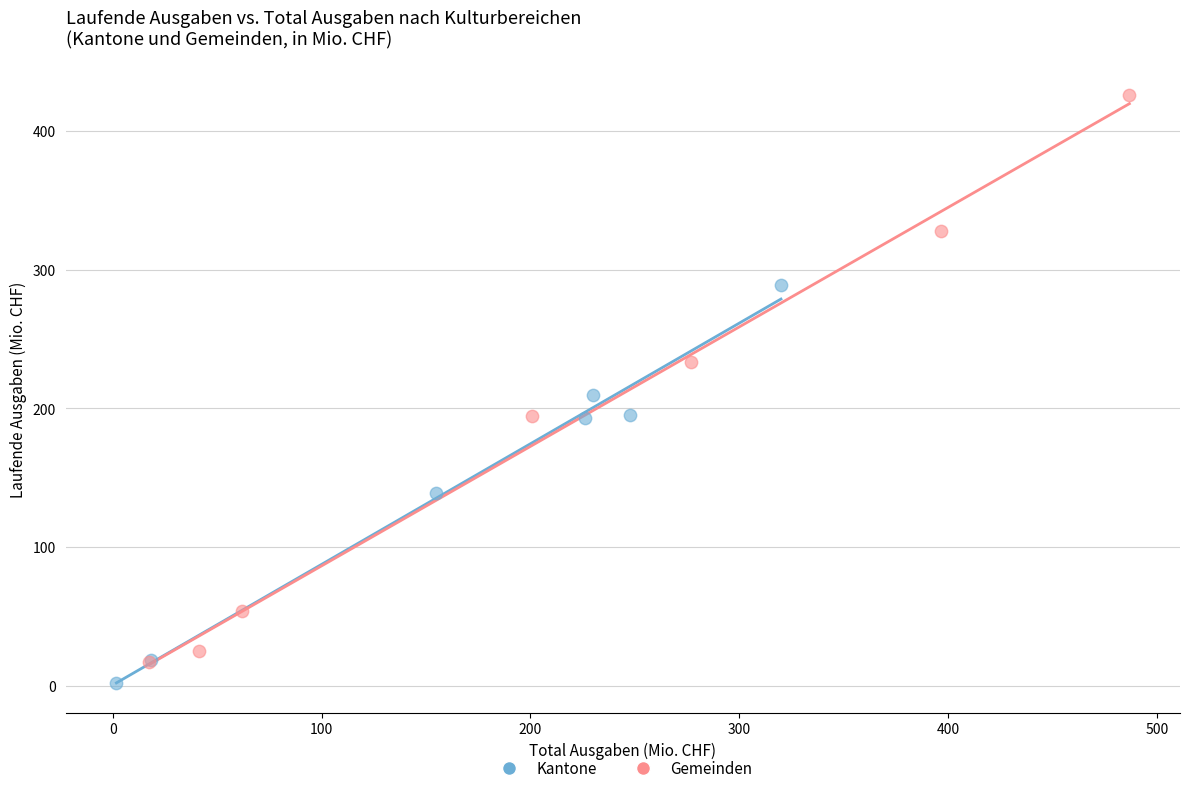

Which series contains the highest Y value?

Gemeinden